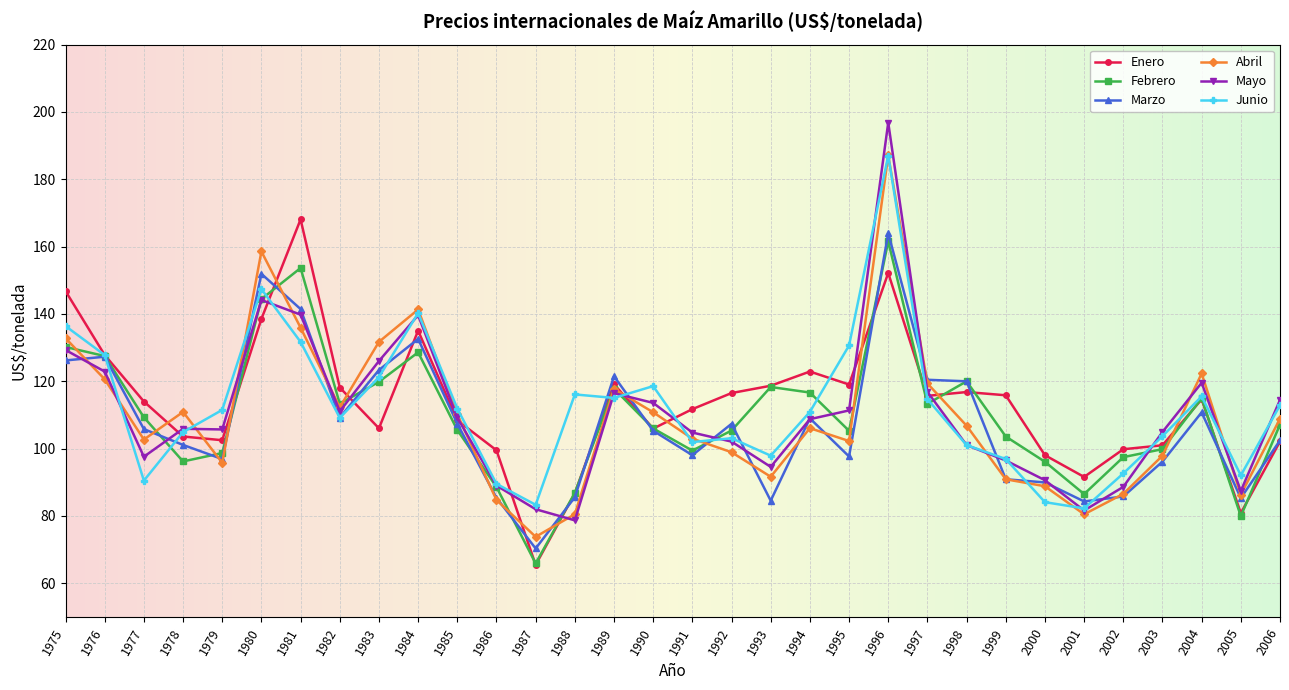

At which label does Febrero reach its minimum?

1987